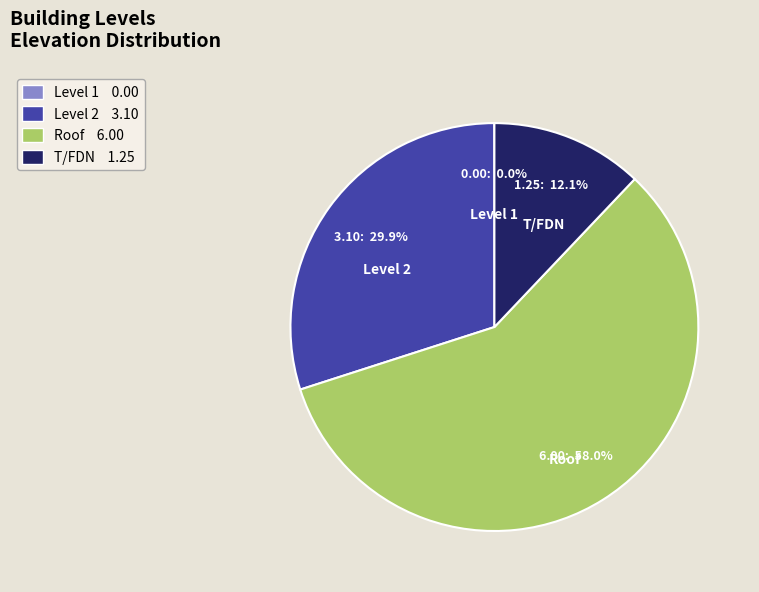

Combined, what portion of the pie is Level 2 and Roof?

87.9%